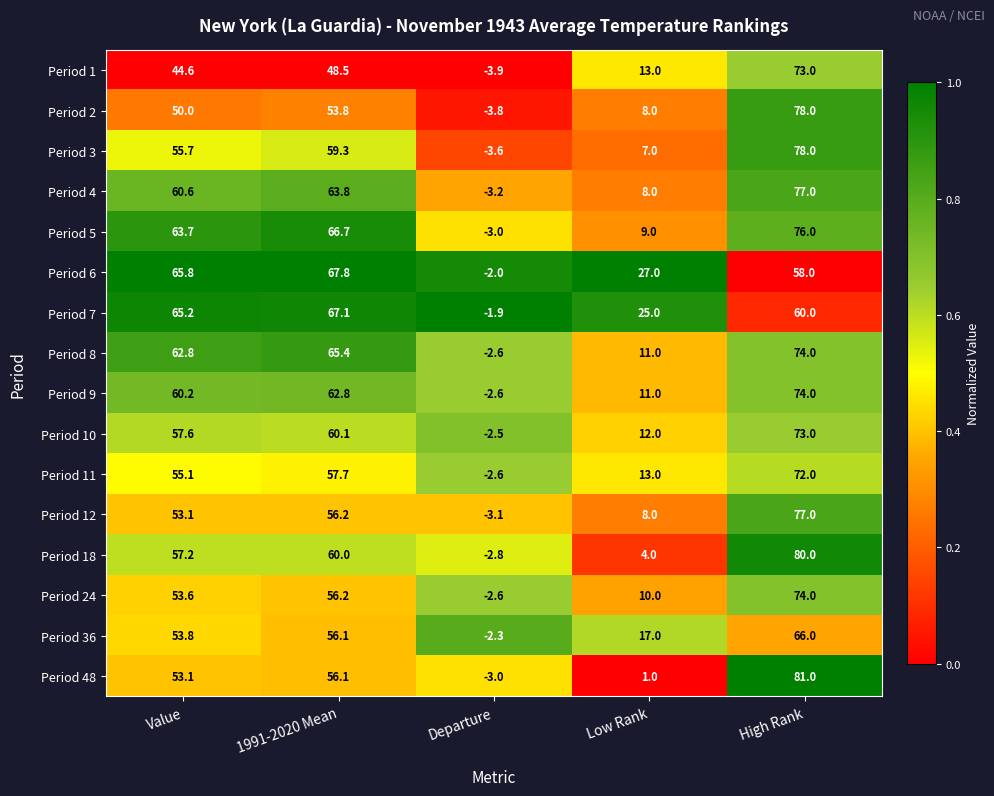

List the labels in order of Period 7 value, smallest first.

Departure, Low Rank, High Rank, Value, 1991-2020 Mean